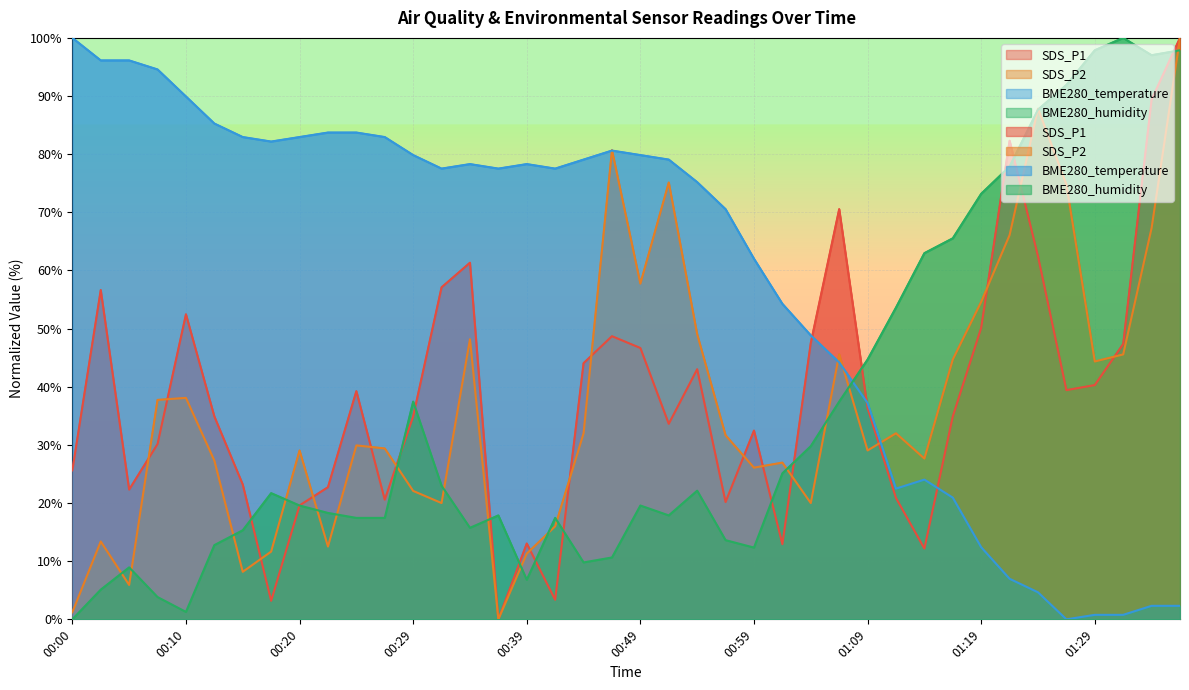

What is the difference between the maximum and minimum values in the SDS_P1 series?

100.0